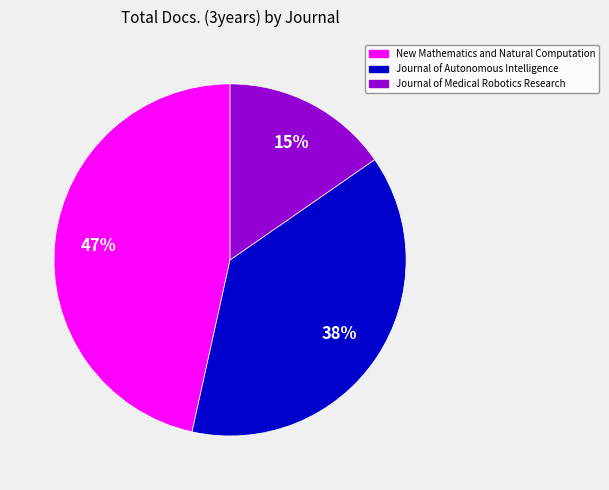

Which slice is the smallest?

Journal of Medical Robotics Research